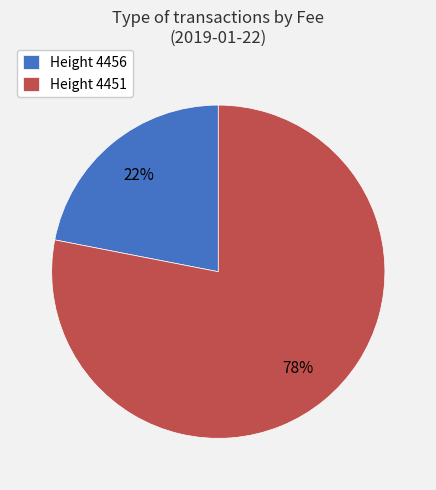

What percentage is the Height 4451 slice, to the nearest percent?

78%